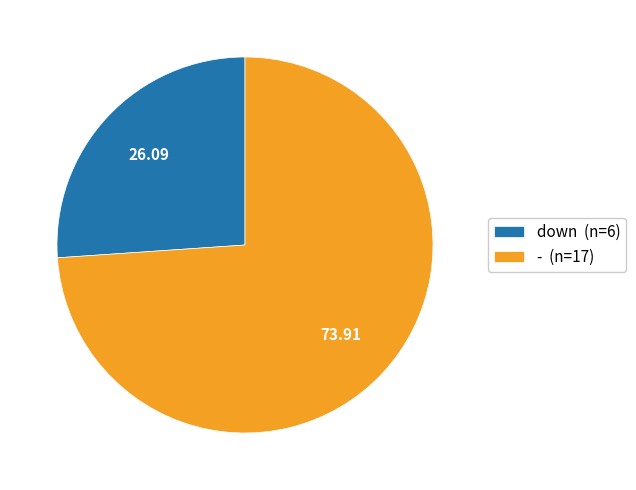

Which has a higher value, down or -?

-